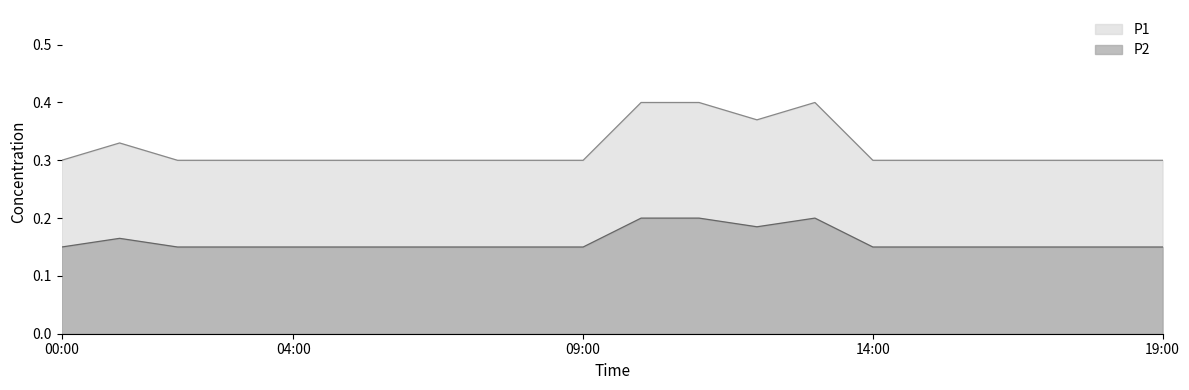

How many series are shown in this chart?

2